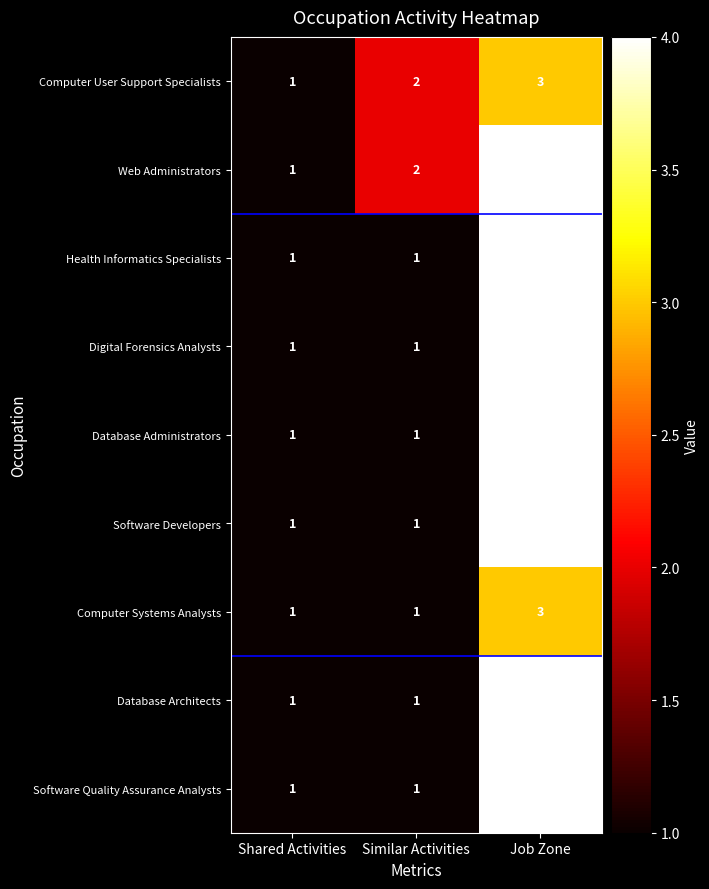

Count the Software Quality Assurance Analysts values in the range 1 to 4.

3